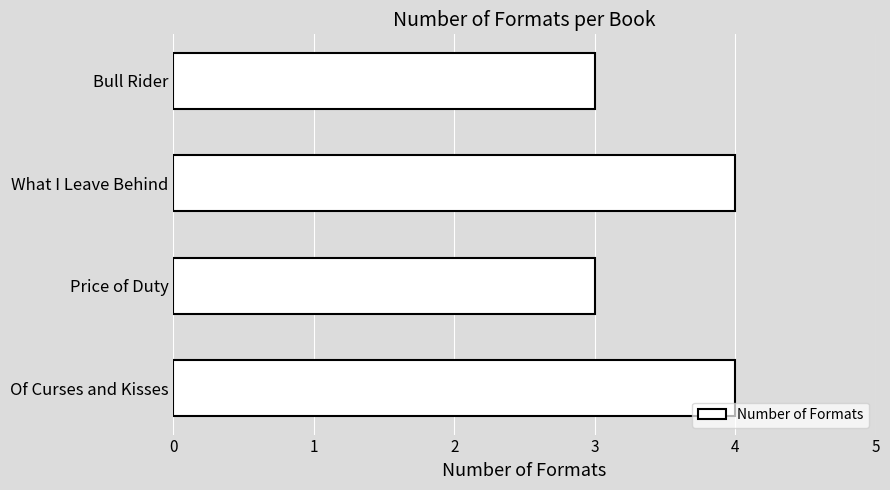

Are the bars horizontal?

Yes